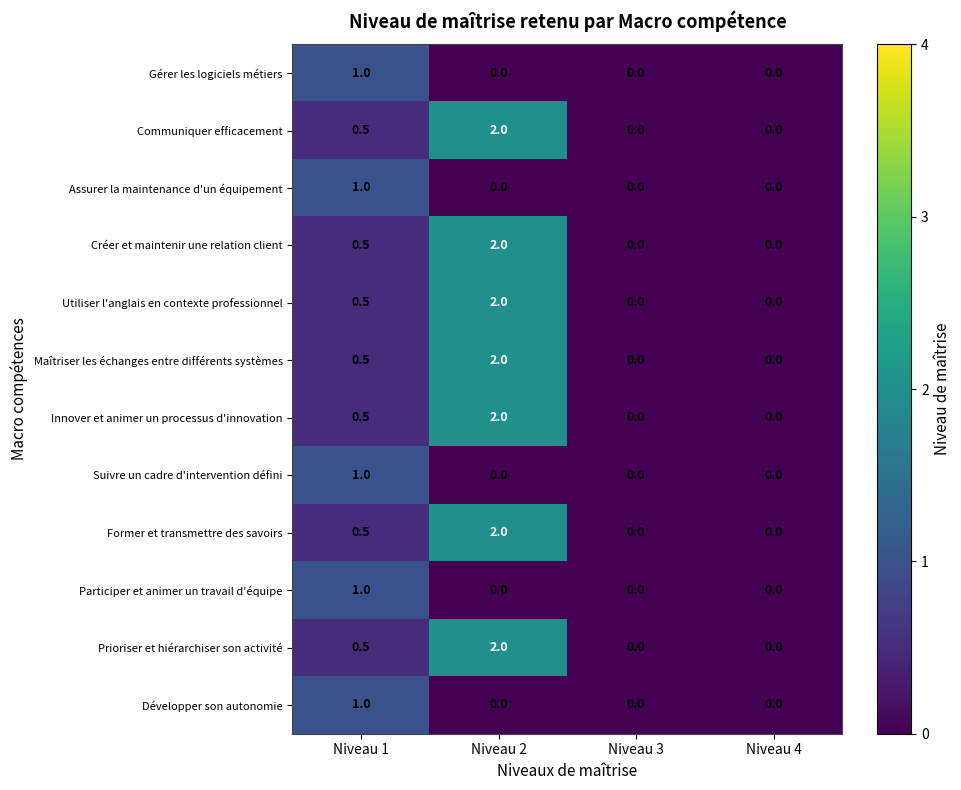

What is the average value of the Communiquer efficacement series?

0.6